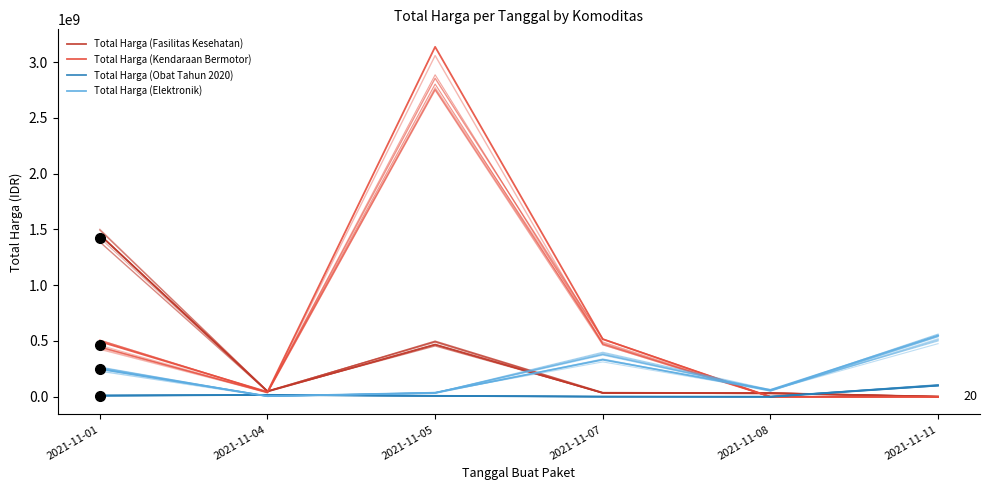

Where is the first local minimum for Total Harga (Elektronik)?

2021-11-04